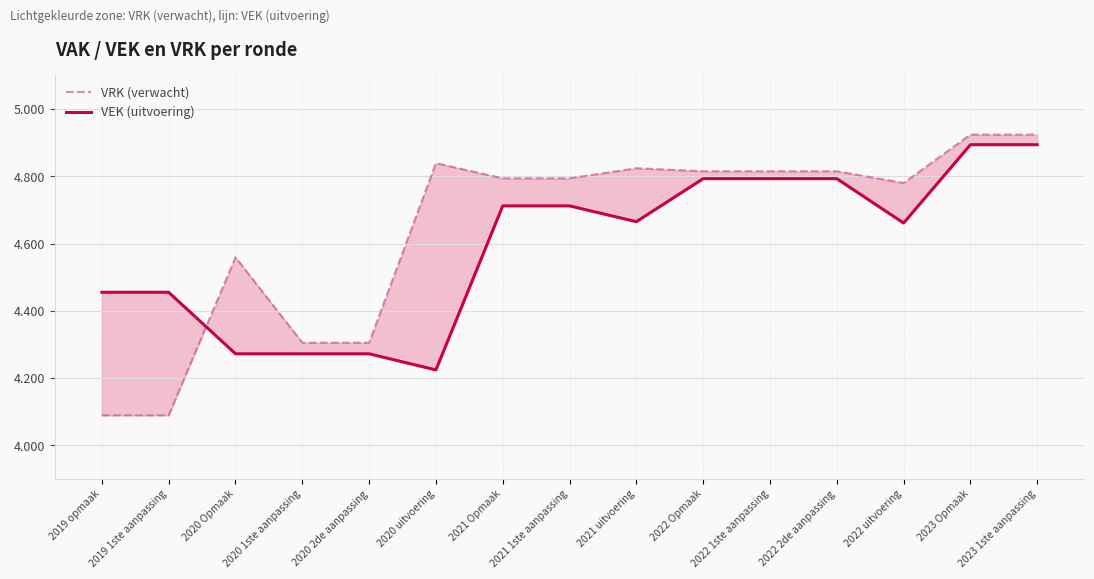

What position from the right is 2020 Opmaak?

13